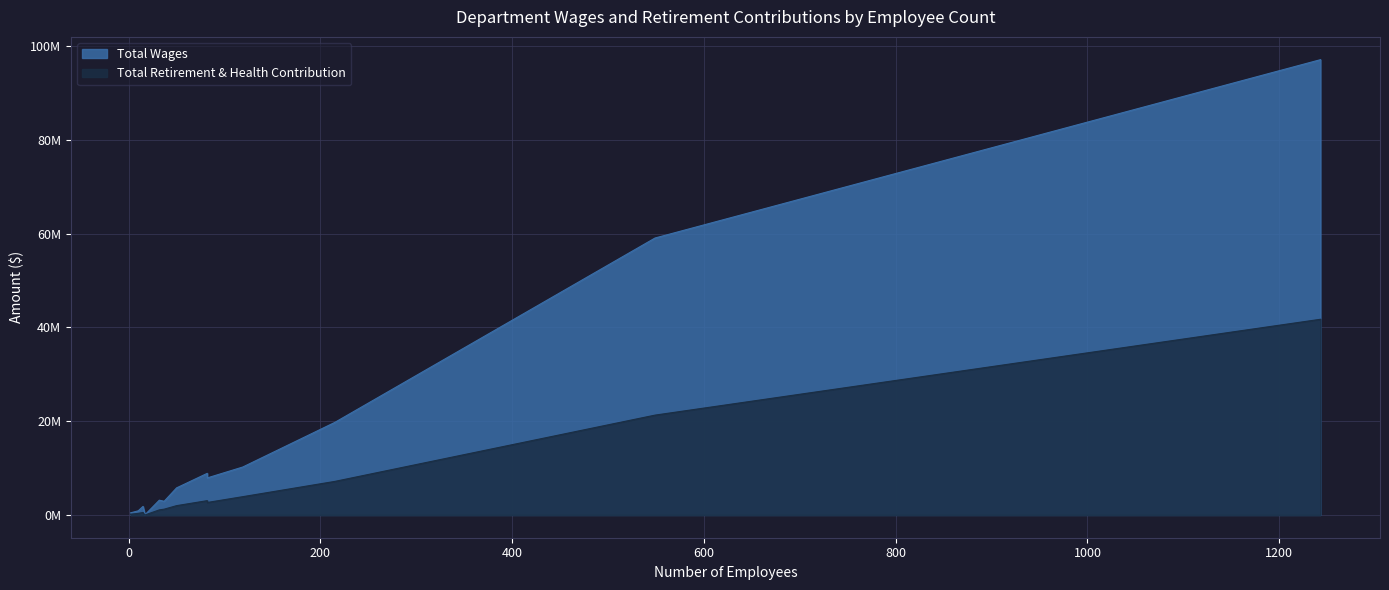

What is the difference between the second highest and minimum values in the Total Wages series?

59057414